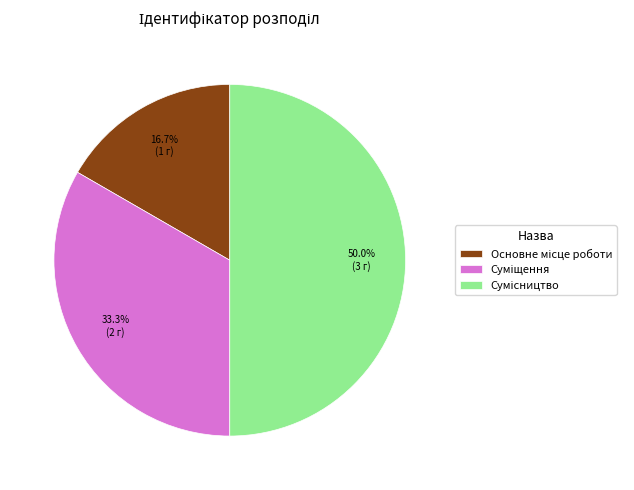

What portion of the pie excludes Сумісництво?

50.0%